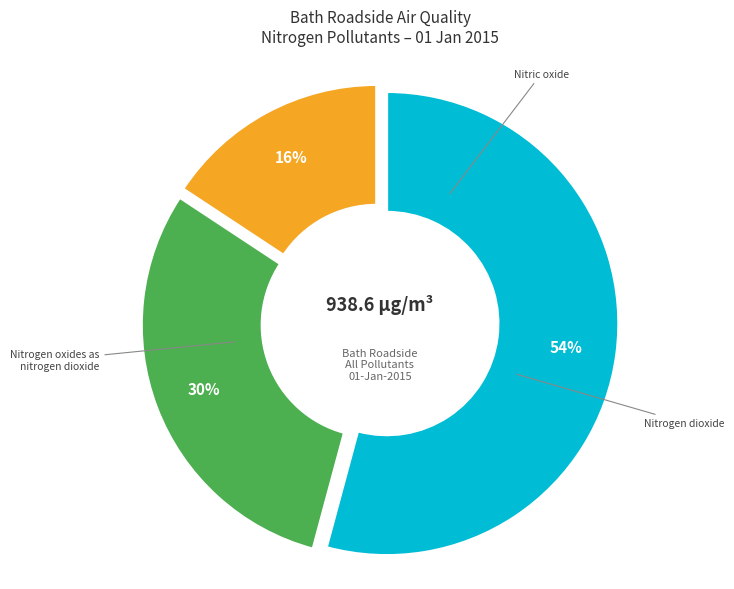

Does any single category account for the majority?

Yes